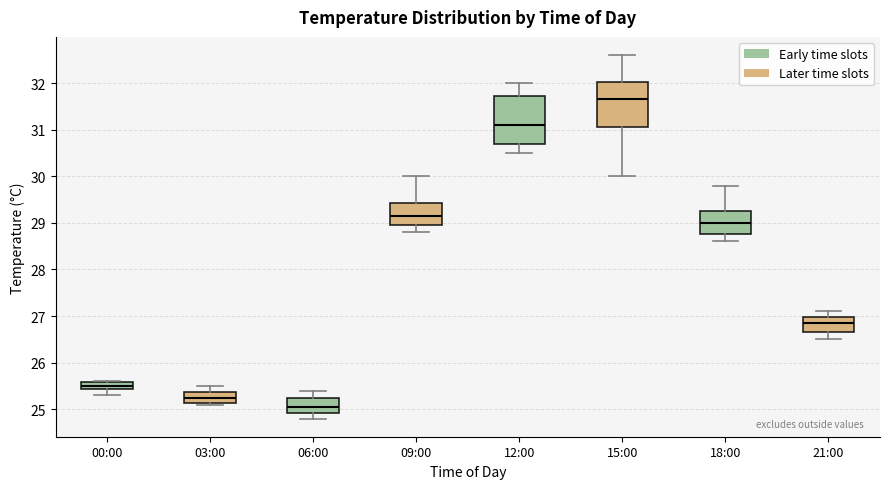

Where does the lower whisker of the box for 09:00 end on the y-axis? The values are not printed on the chart, so give them approximately, as read against the axis.

28.8